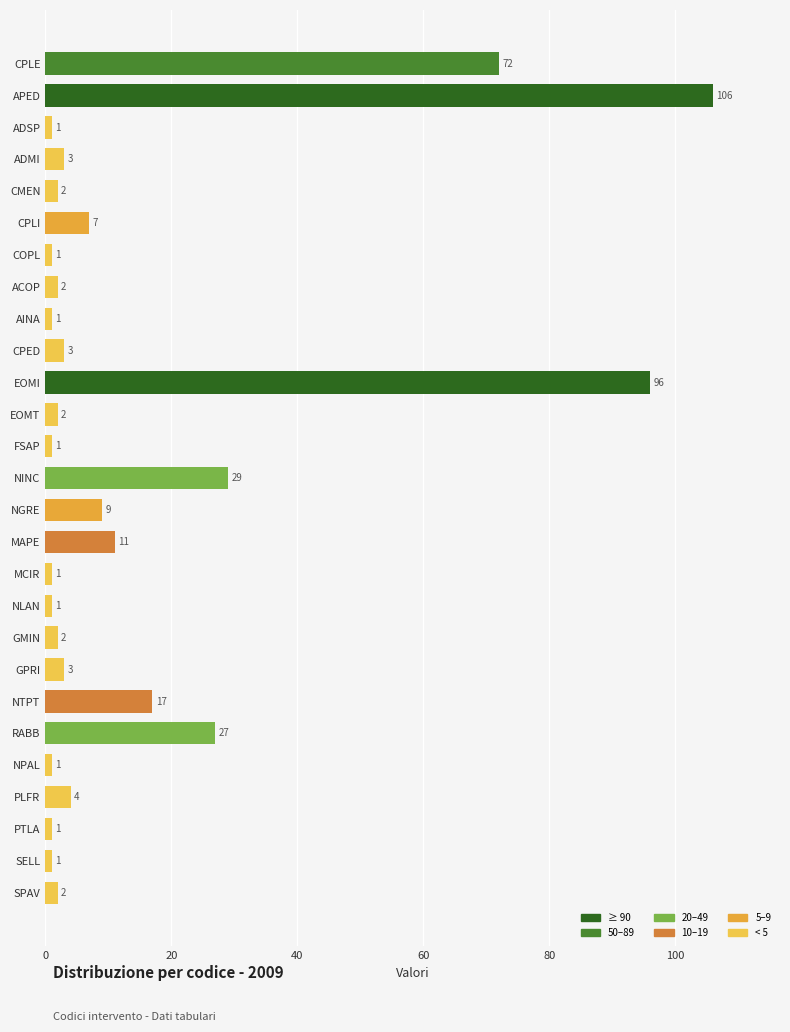

What is the label of the 14th bar from the top?

NINC